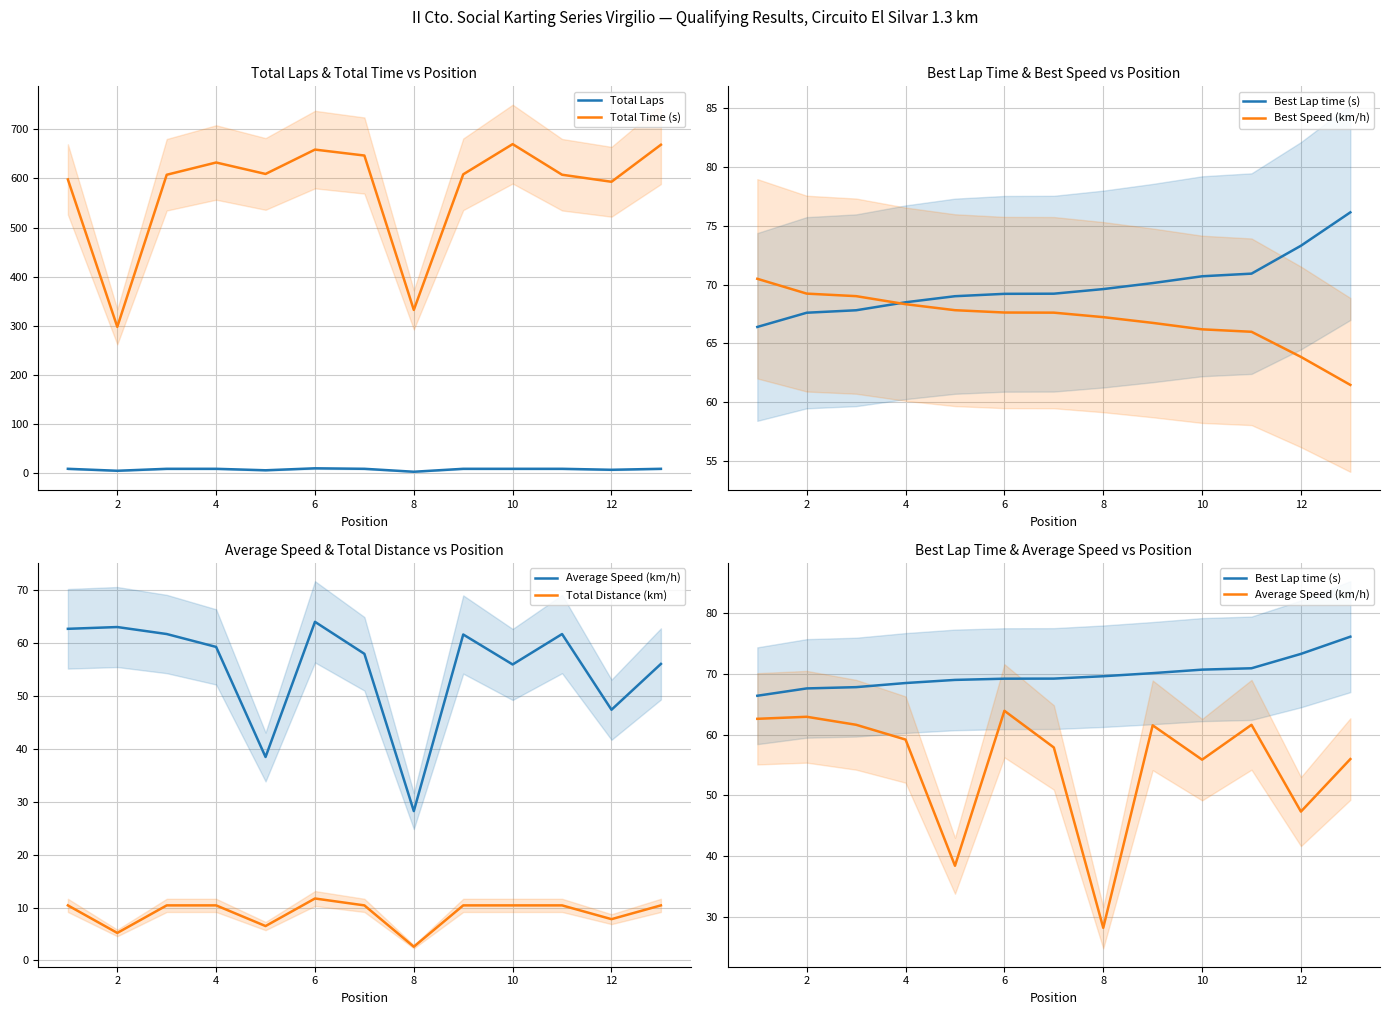

True or false: Total Laps and Total Time (s) cross at least once.

False